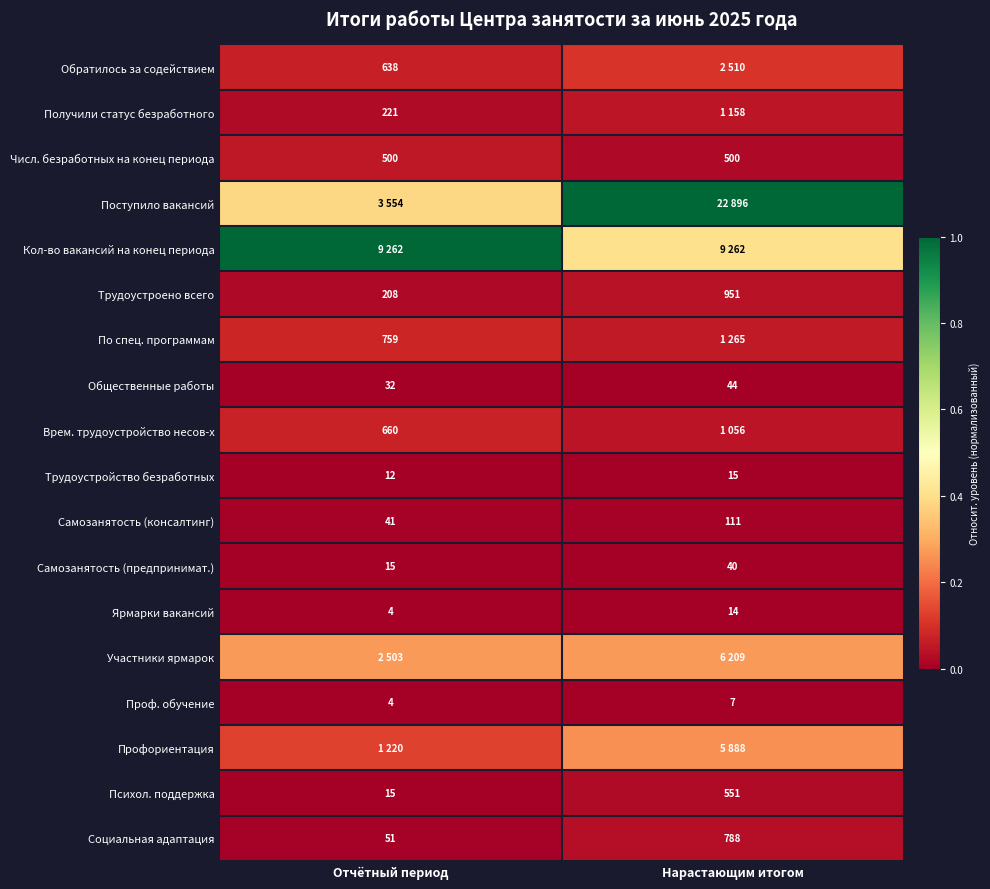

Where is Трудоустройство безработных nearest to the value 13?

Отчётный период